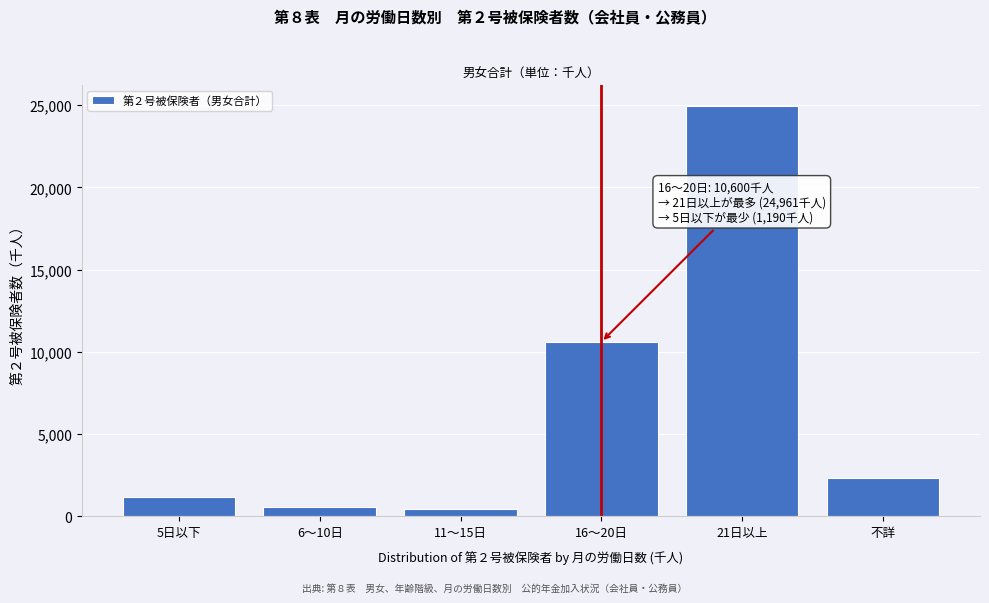

What is the sum of all values?

40076